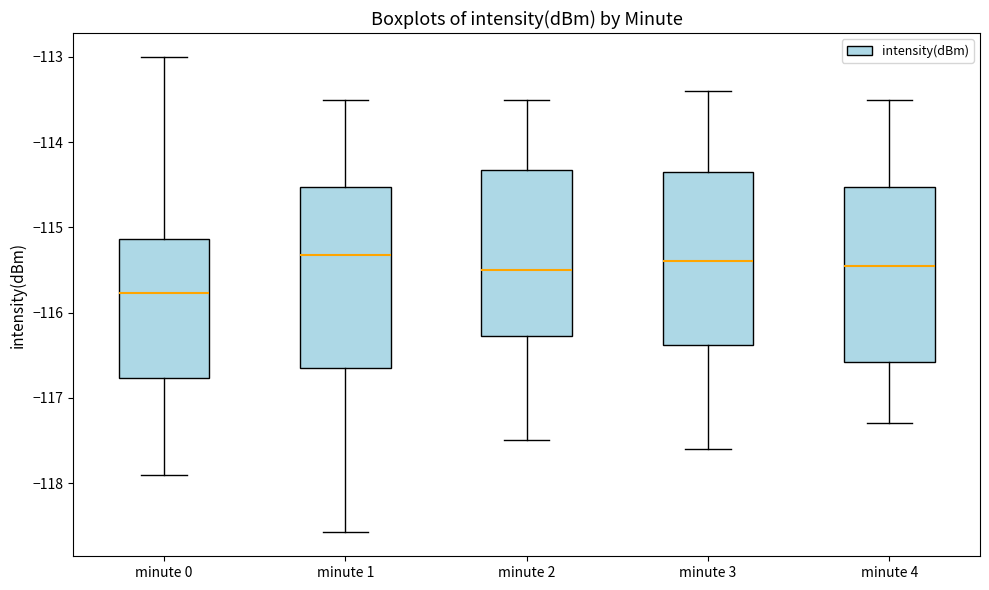

Reading left to right, read every box against the y-axis: the position of its median line, the range the box covers, and the ends of its whiskers. The values are not printed on the chart, so give them approximately, as read against the axis.

minute 0: median -115.8, box -116.8 to -115.1, whiskers -117.9 to -113.0
minute 1: median -115.3, box -116.6 to -114.5, whiskers -118.6 to -113.5
minute 2: median -115.5, box -116.3 to -114.3, whiskers -117.5 to -113.5
minute 3: median -115.4, box -116.4 to -114.3, whiskers -117.6 to -113.4
minute 4: median -115.4, box -116.6 to -114.5, whiskers -117.3 to -113.5